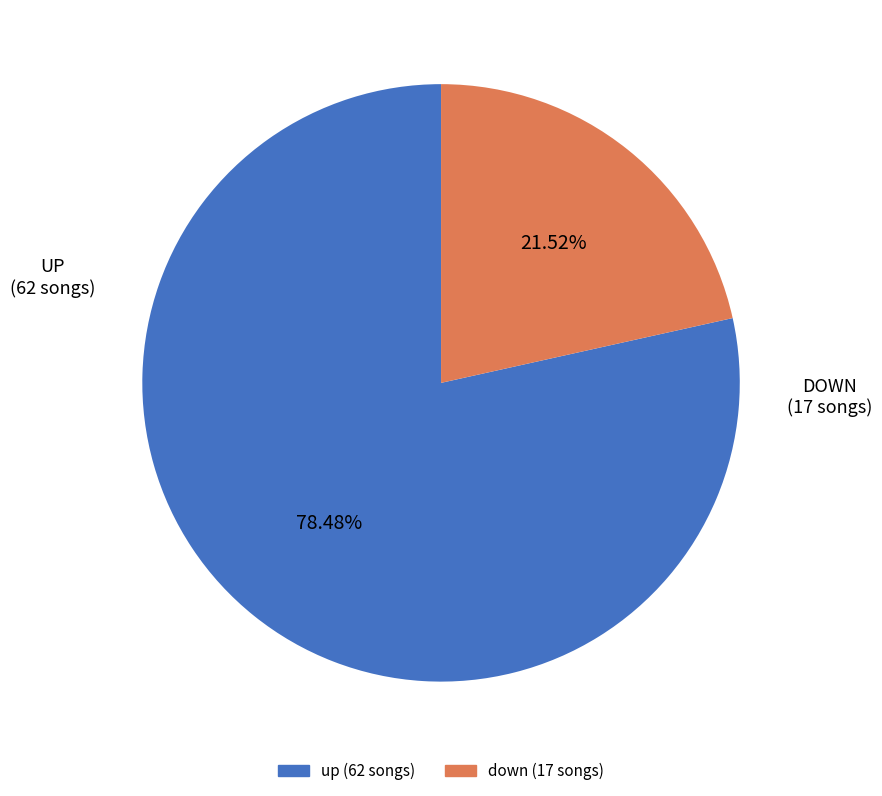

True or false: up accounts for 78% of the total.

True